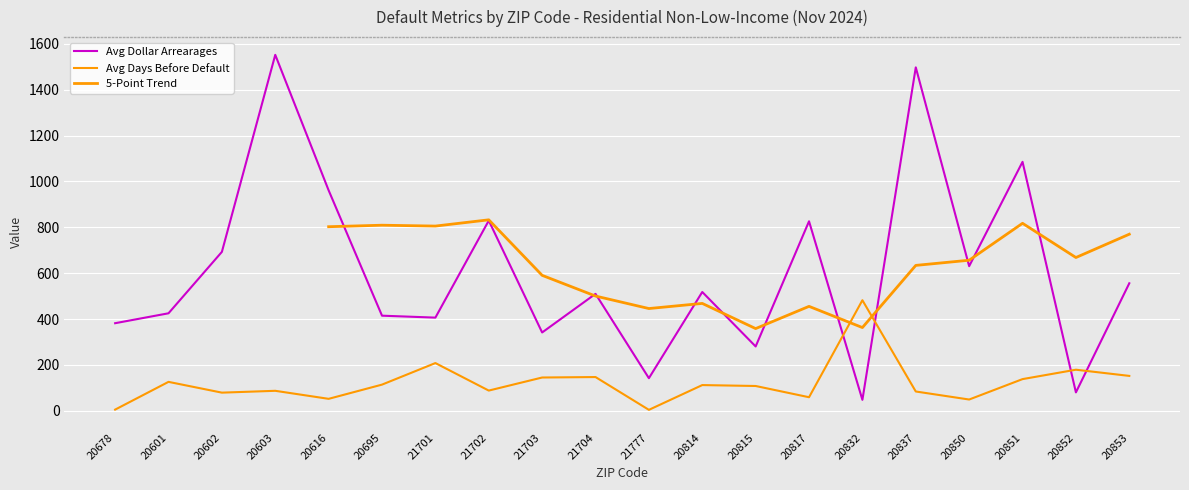

Reading left to right, extract all data points from this chart.

Avg Dollar Arrearages: 381.8	425.0	692.9	1552.0	961.2	414.6	406.2	829.3	341.4	509.8	142.0	517.9	280.4	826.2	47.6	1497.5	630.5	1085.5	80.2	555.9
Avg Days Before Default: 5.0	126.0	79.0	87.0	52.0	114.0	208.0	88.0	145.0	147.0	4.0	112.0	108.0	59.0	482.0	84.0	49.0	138.0	179.0	152.0